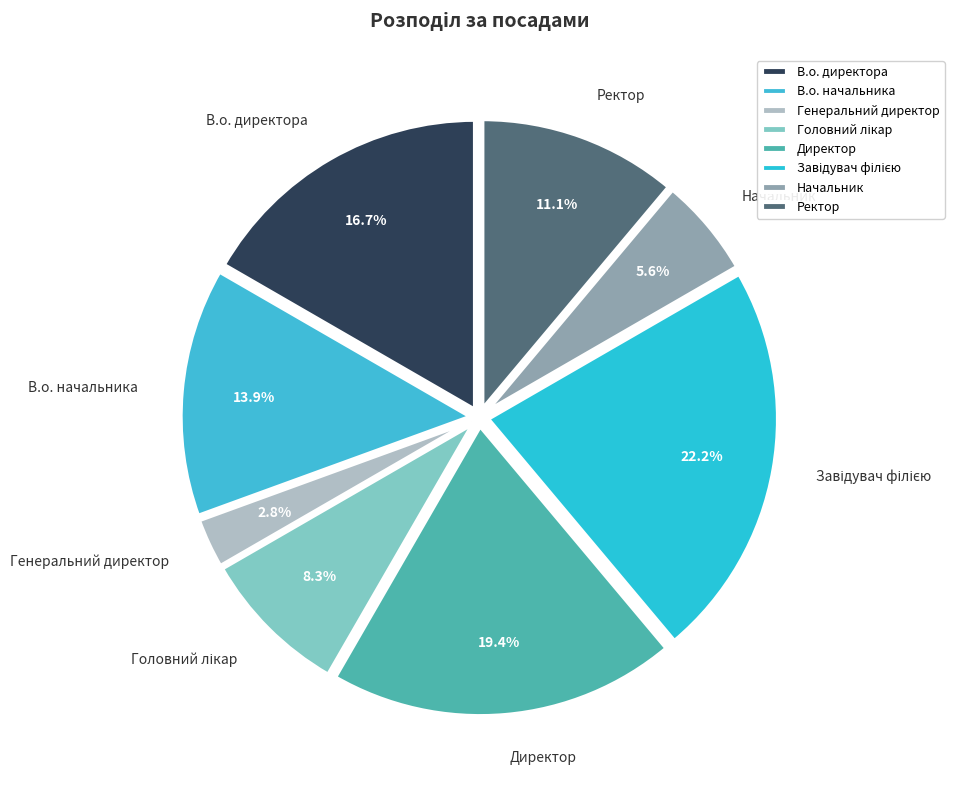

How many slices are in this pie chart?

8